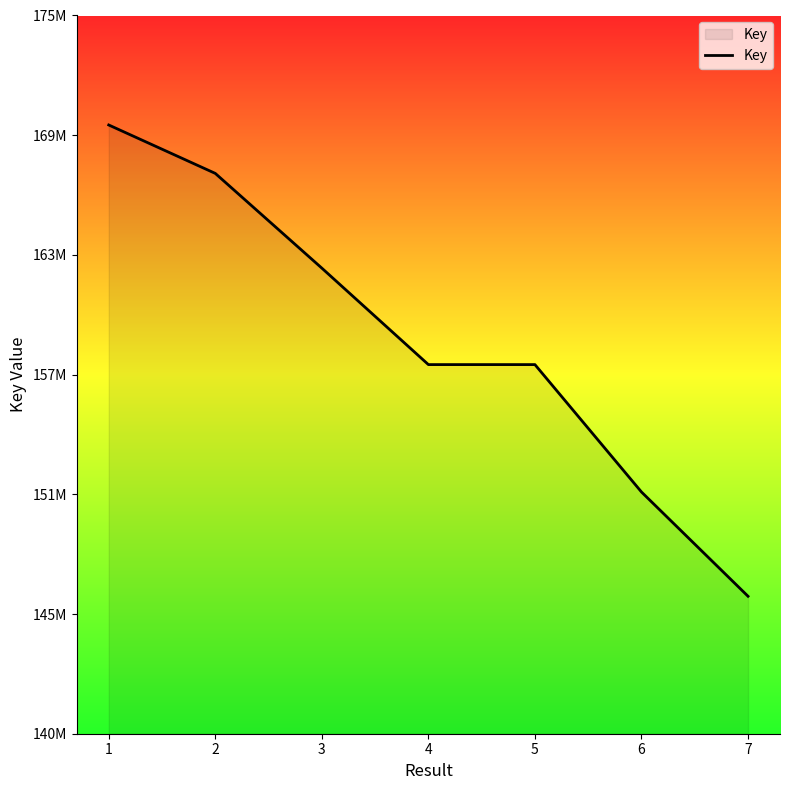

Does the chart have visible grid lines?

No